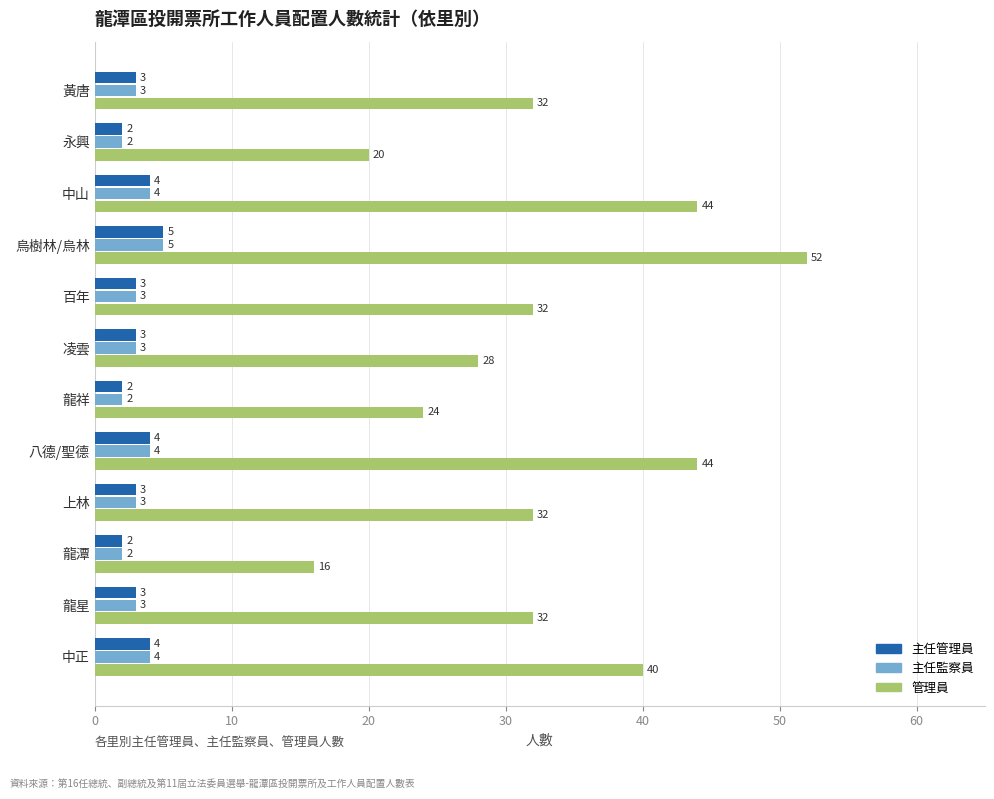

Which series has the largest total across all categories?

管理員